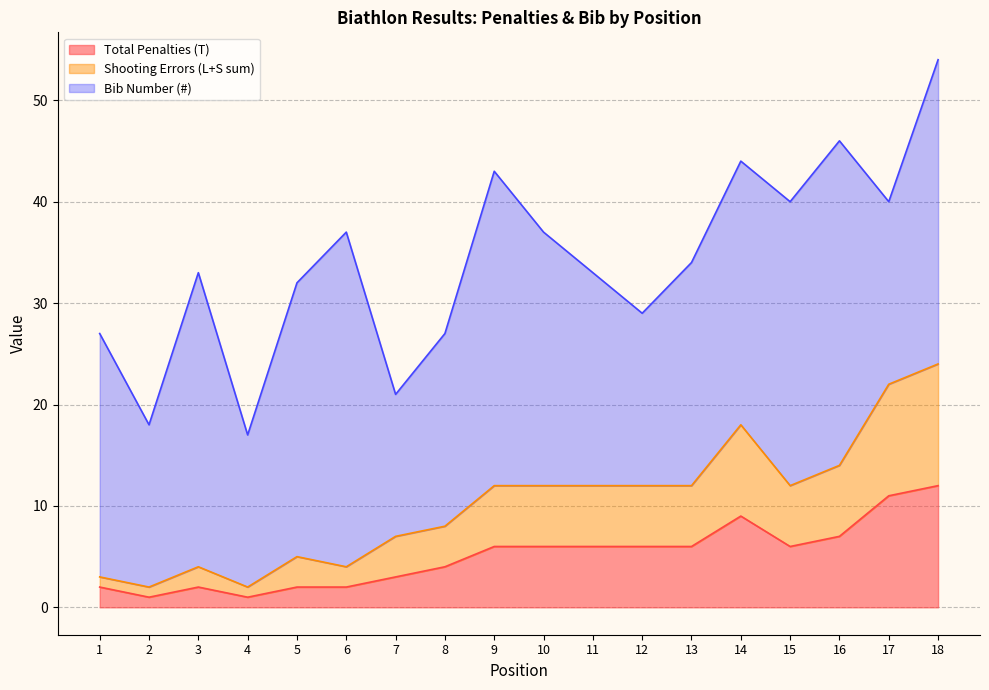

What is the sum of all Total Penalties (T) values?

92